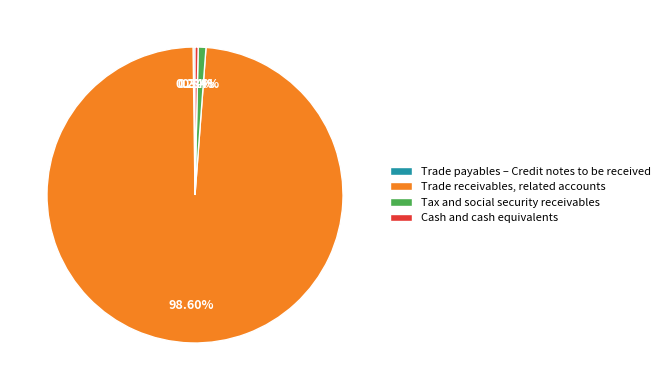

Approximately how many times larger is the value at Trade receivables, related accounts compared to Tax and social security receivables?

117.0